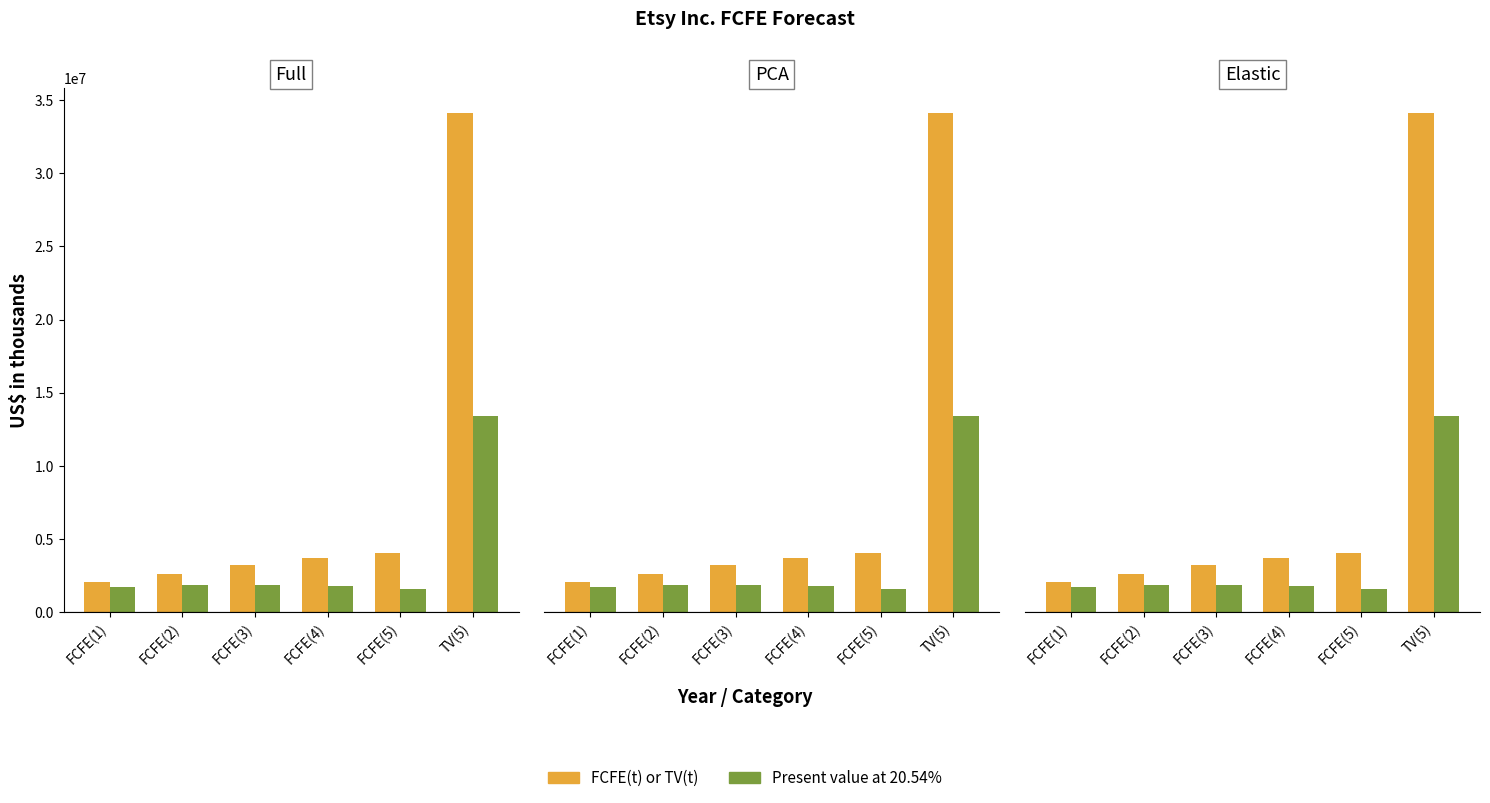

Between FCFE(4) and TV(5), which is larger?

TV(5)